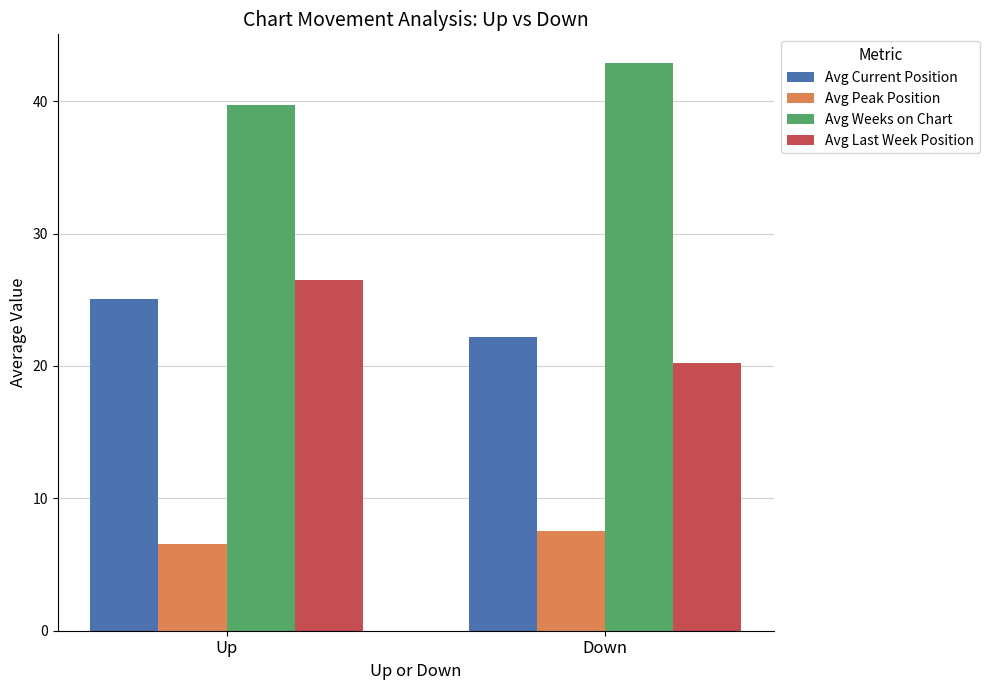

What is the smallest value displayed?

6.5